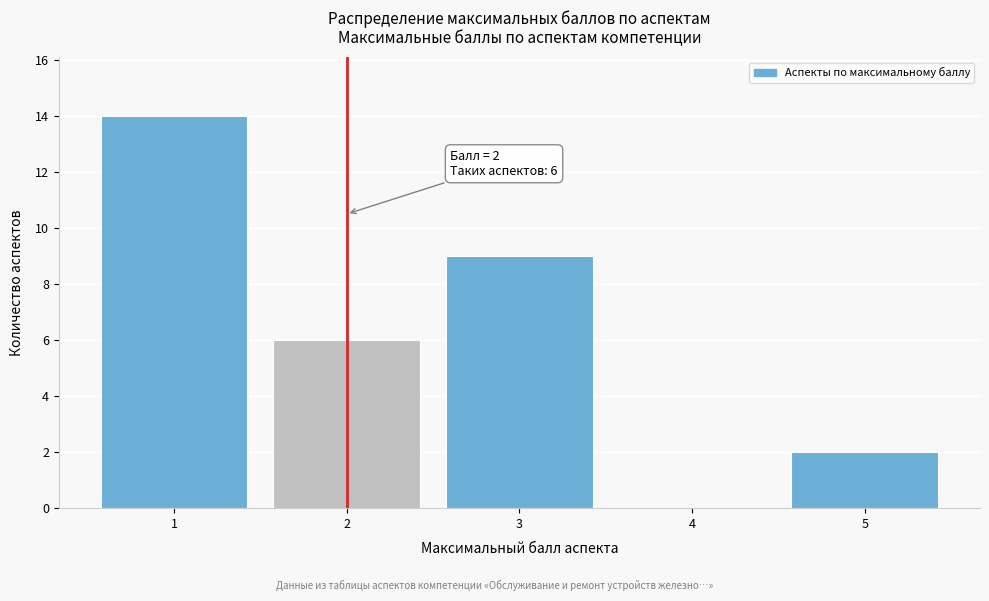

Which range on the x-axis has the tallest bar?

0.5 to 1.5